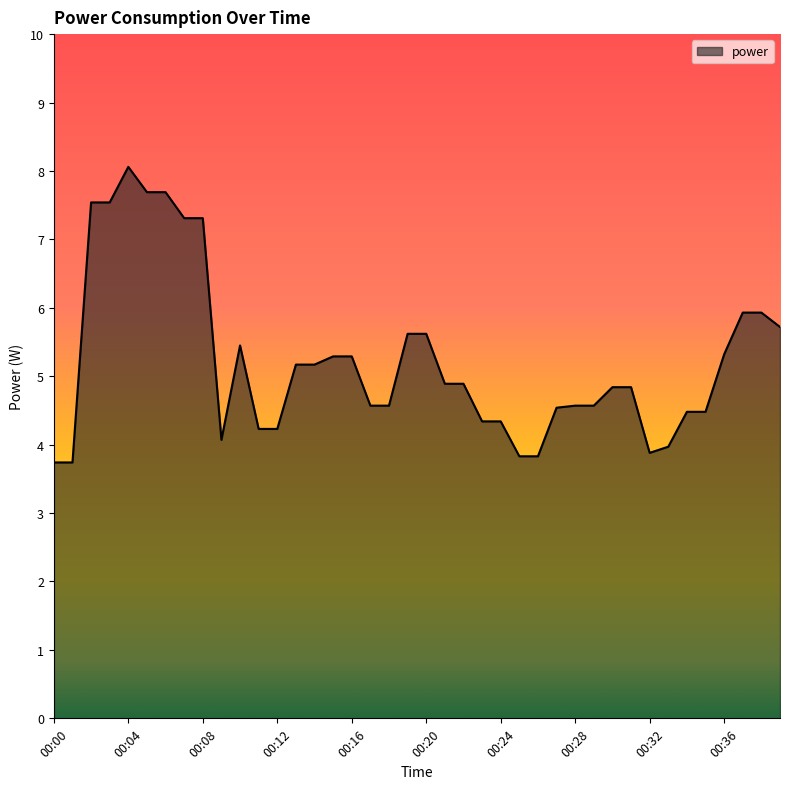

Does the chart have visible grid lines?

No